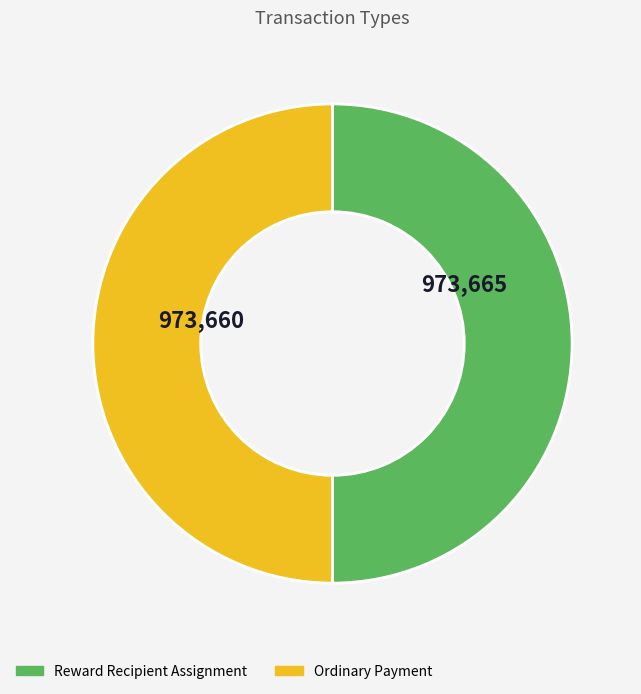

Do Reward Recipient Assignment and Ordinary Payment together represent more than half of the pie?

Yes